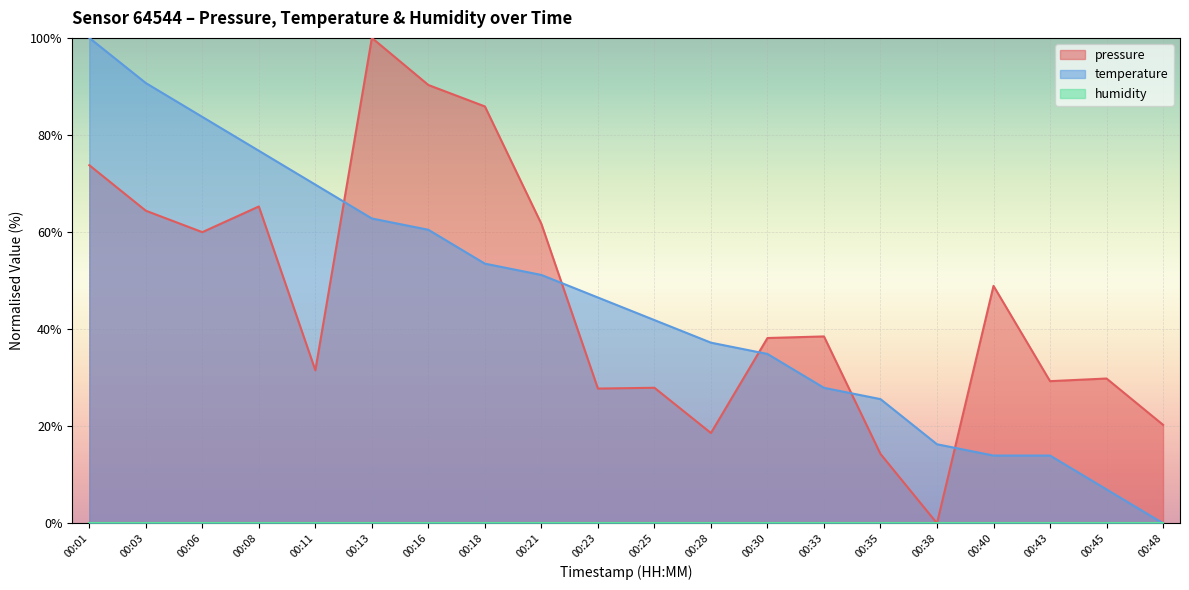

What is the difference between the highest and lowest values at 00:01?

100.0